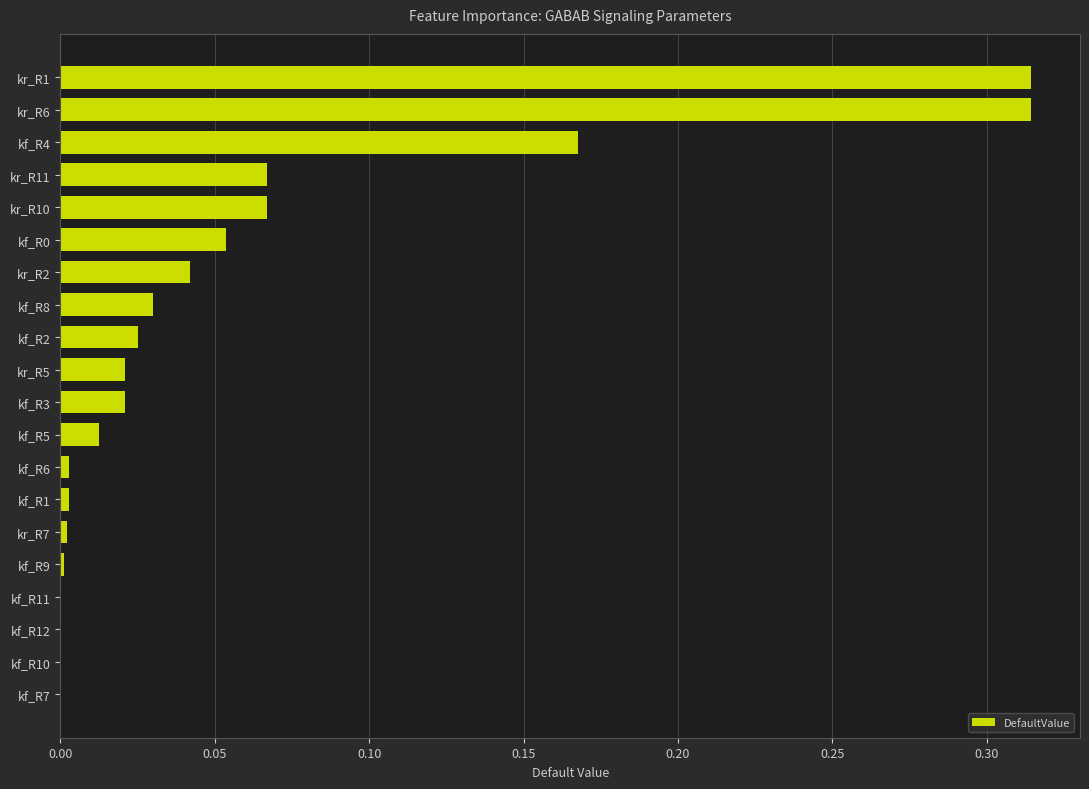

The chart shows a value of 0.0 at kf_R0. True or false?

False